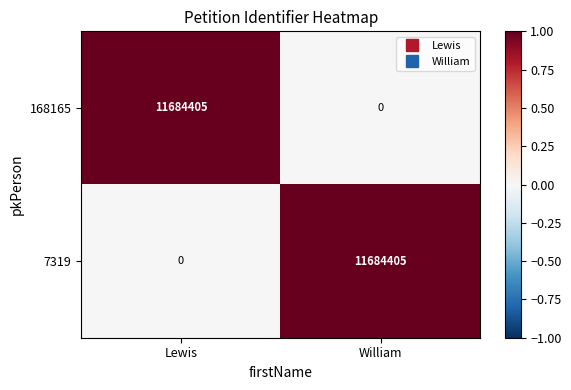

What is the sum of all 7319 values?

11684405